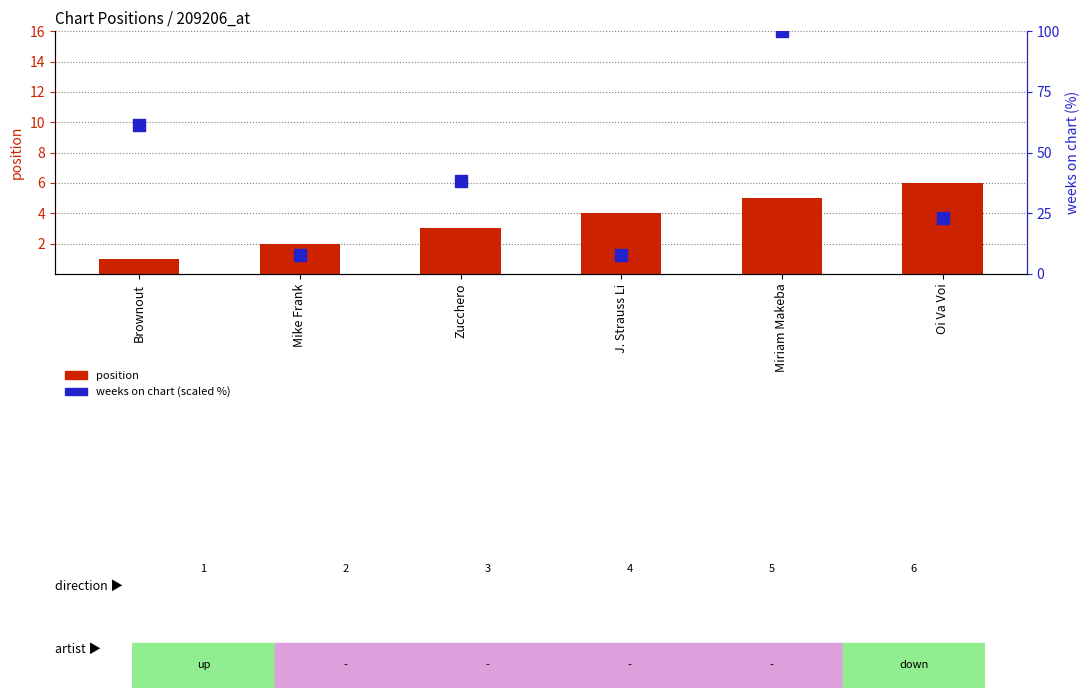

Which series contains the highest Y value?

weeks on chart (scaled)